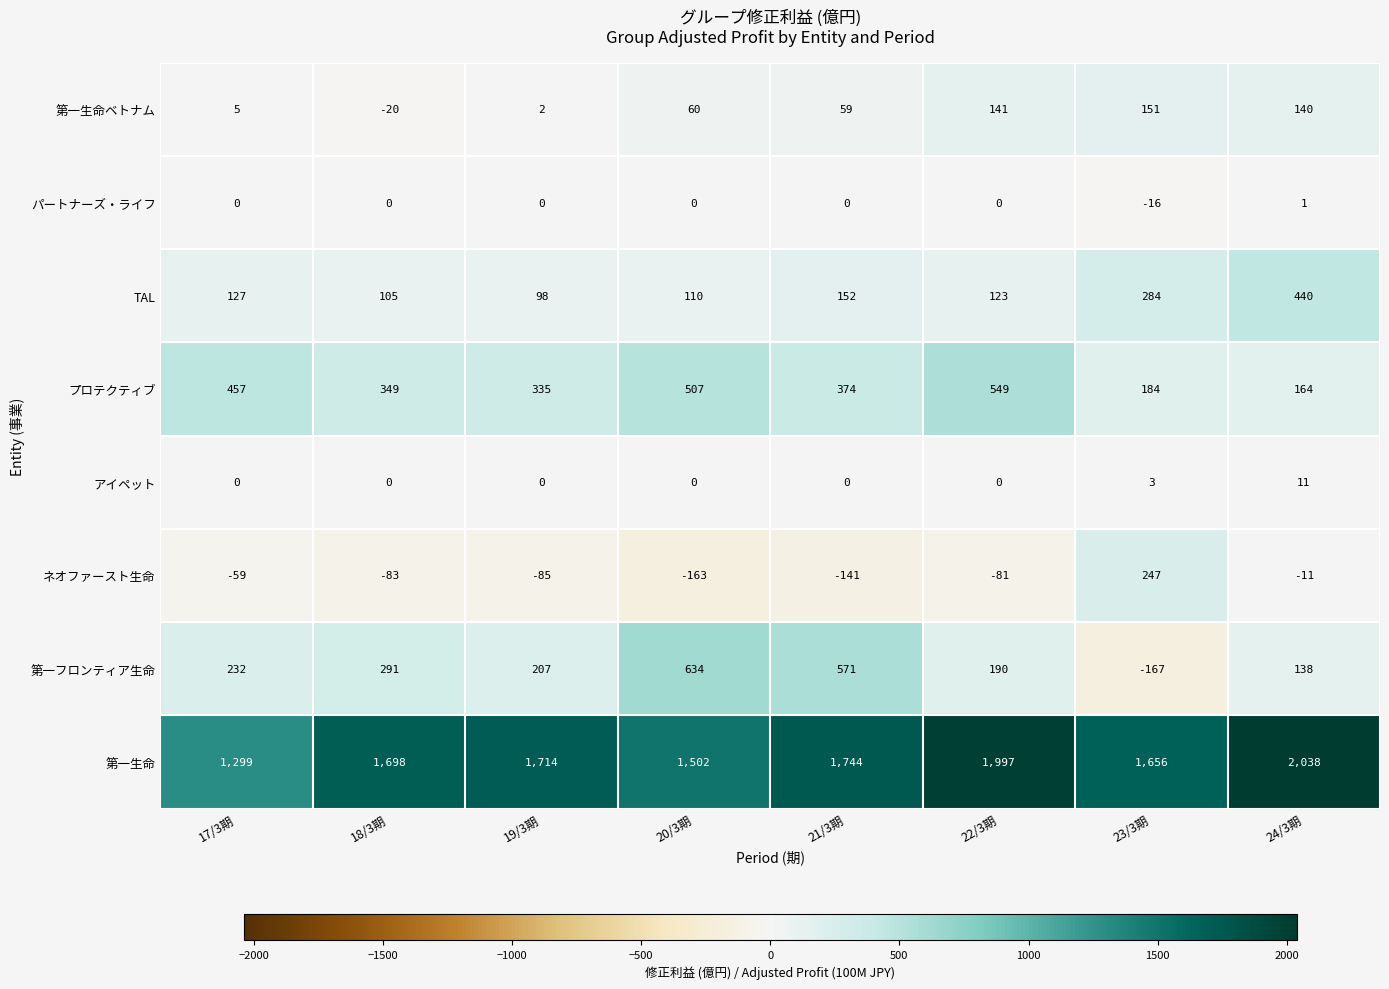

What is the difference between the maximum and minimum values in the 第一生命 series?

739